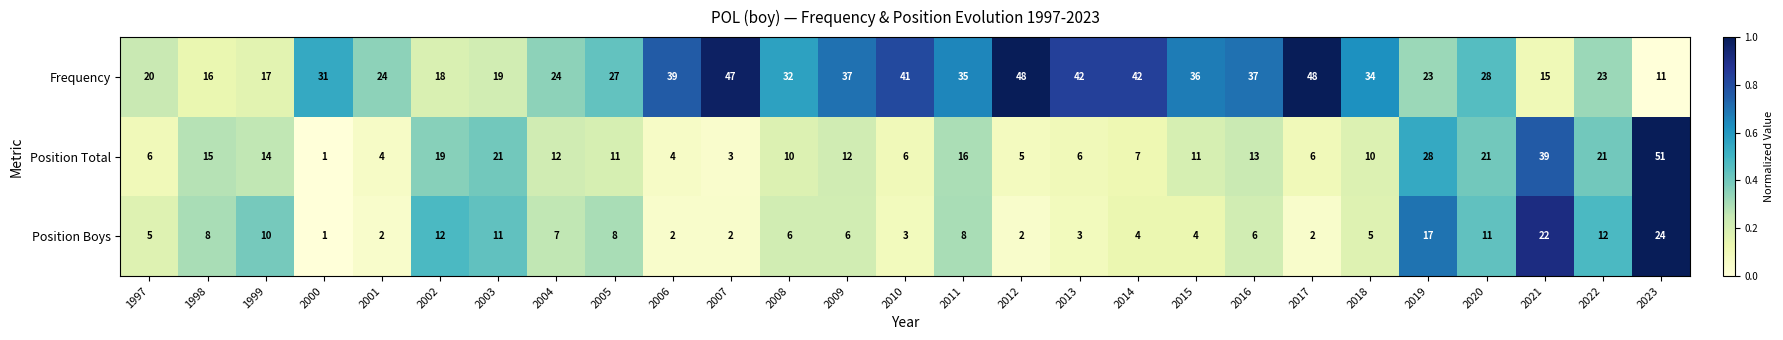

The value of Frequency at 2022 is 23. True or false?

True